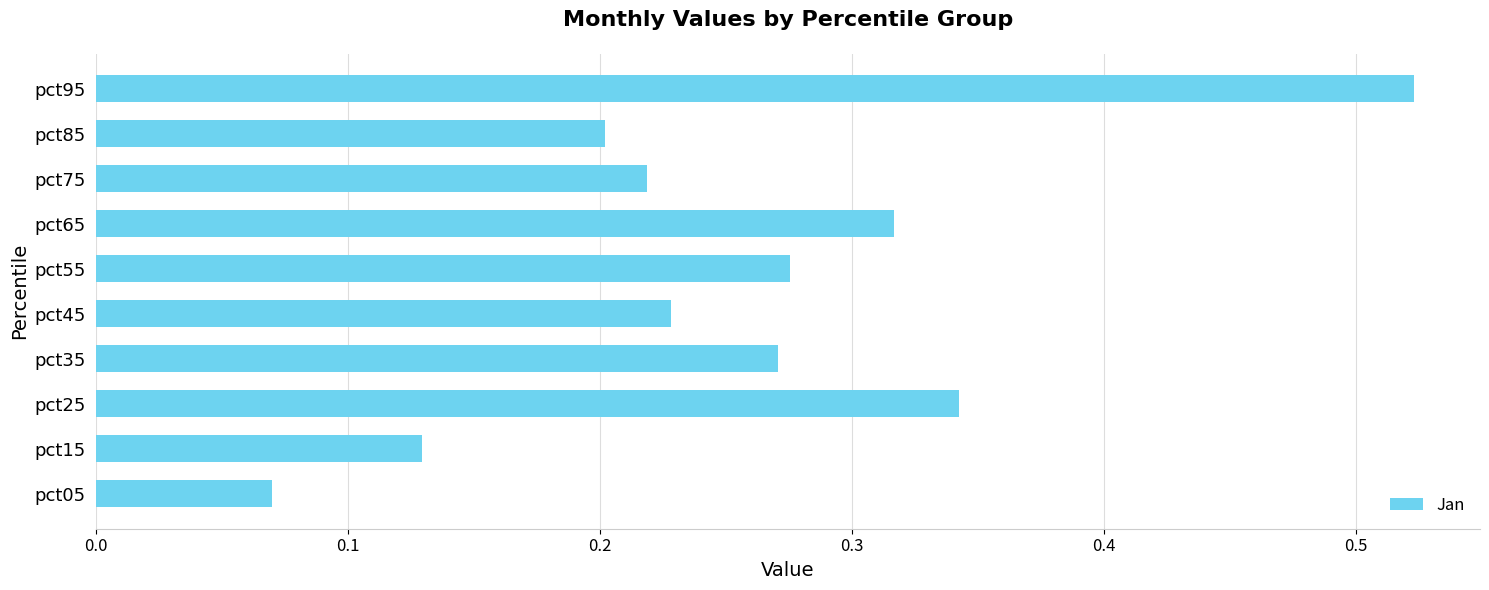

Which category has the highest value across all series?

pct95